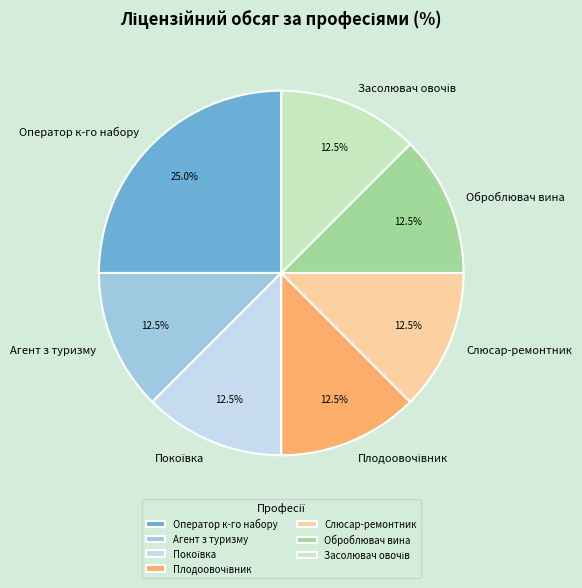

What percentage do Слюсар-ремонтник and Агент з туризму together represent?

25.0%